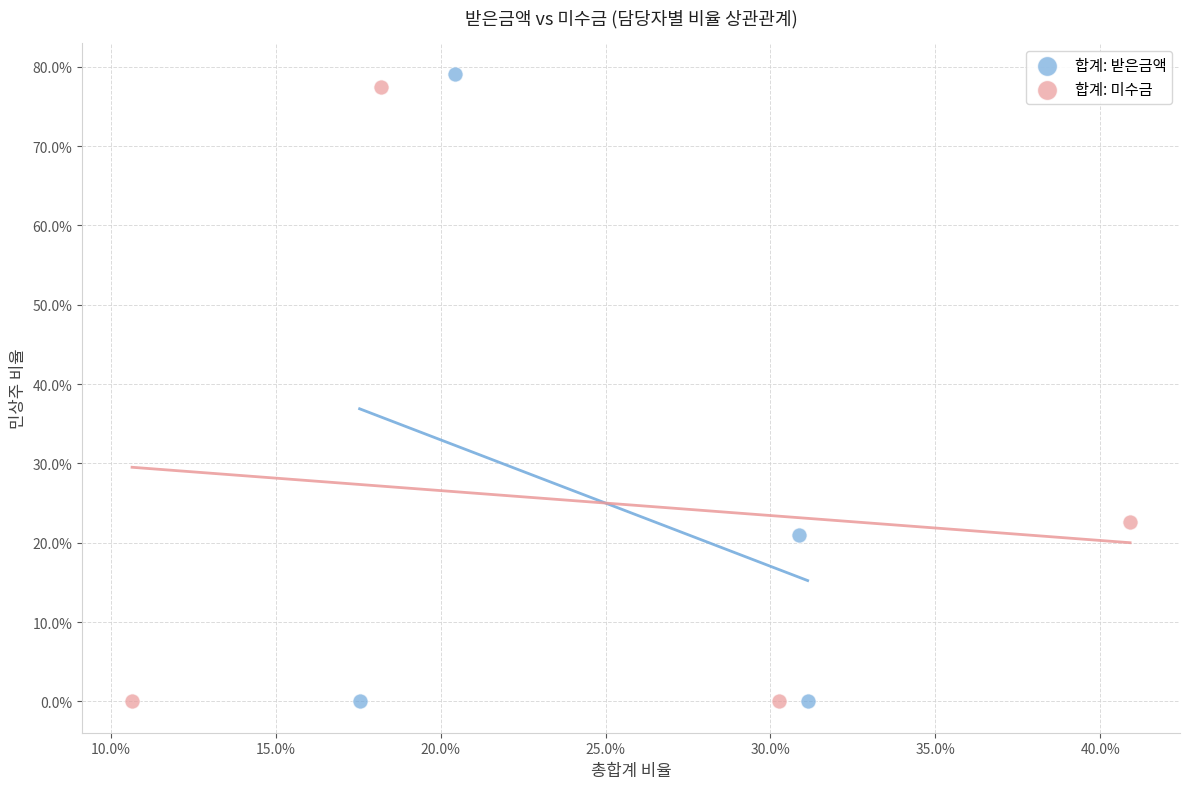

Which series reaches the maximum Y coordinate?

합계: 받은금액